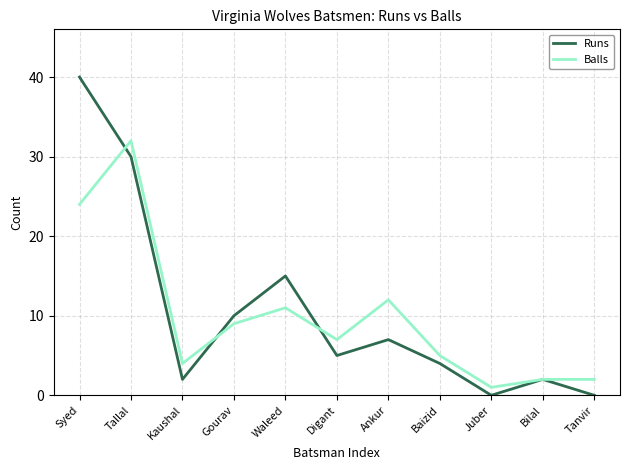

At Tanvir, list the series in order from smallest to largest.

Runs, Balls